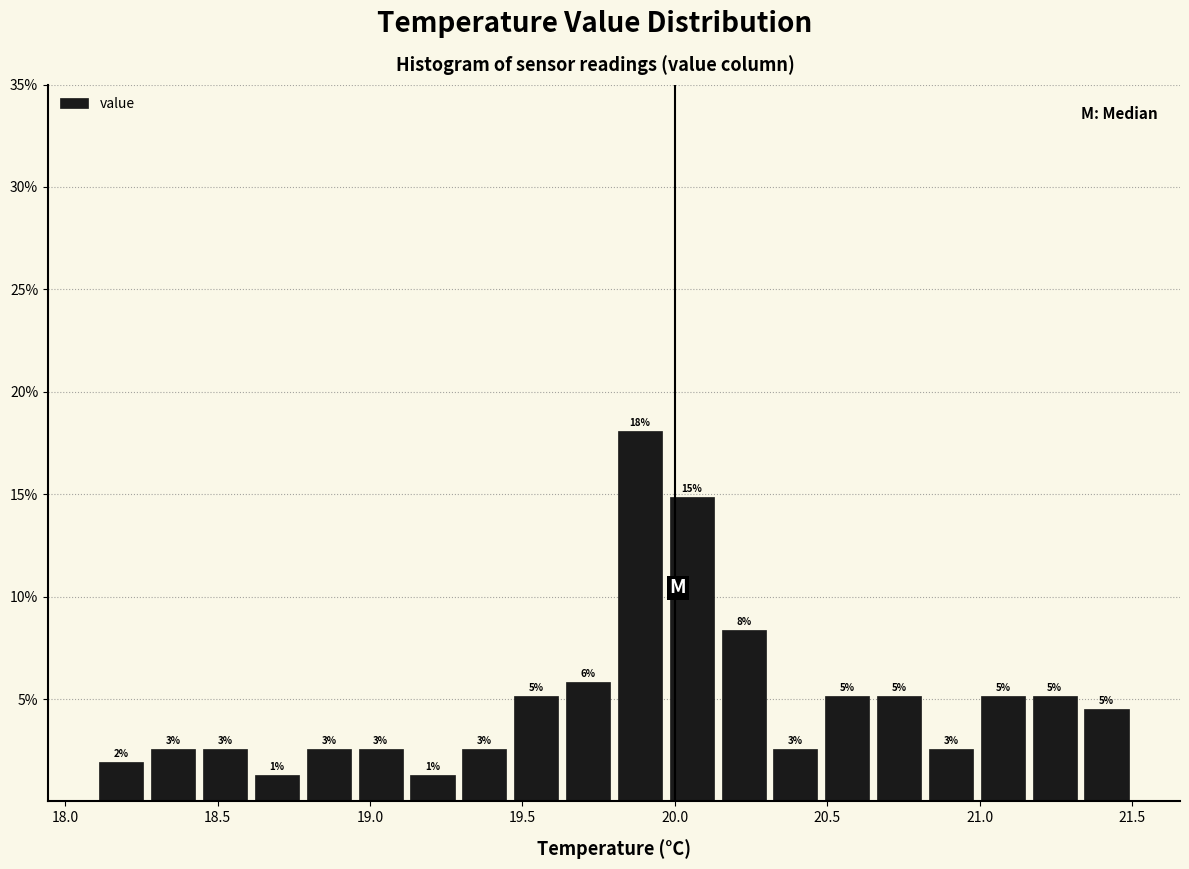

Around what value on the x-axis is the tallest bar? Give the approximate position of its centre, as read against the axis.

19.90